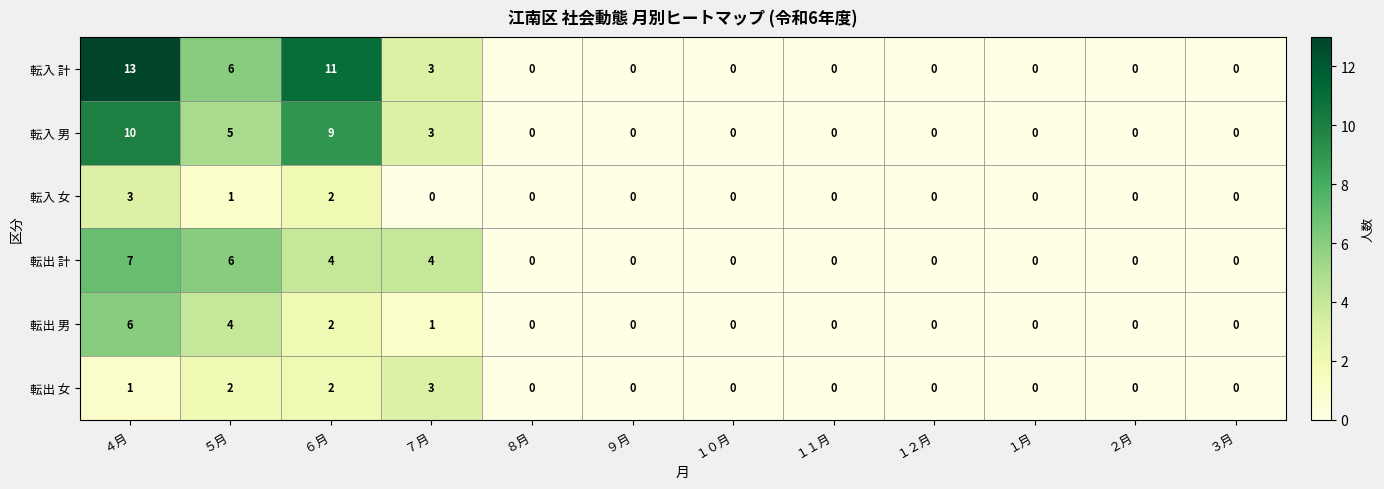

What is the average value of the 転入 計 series?

3